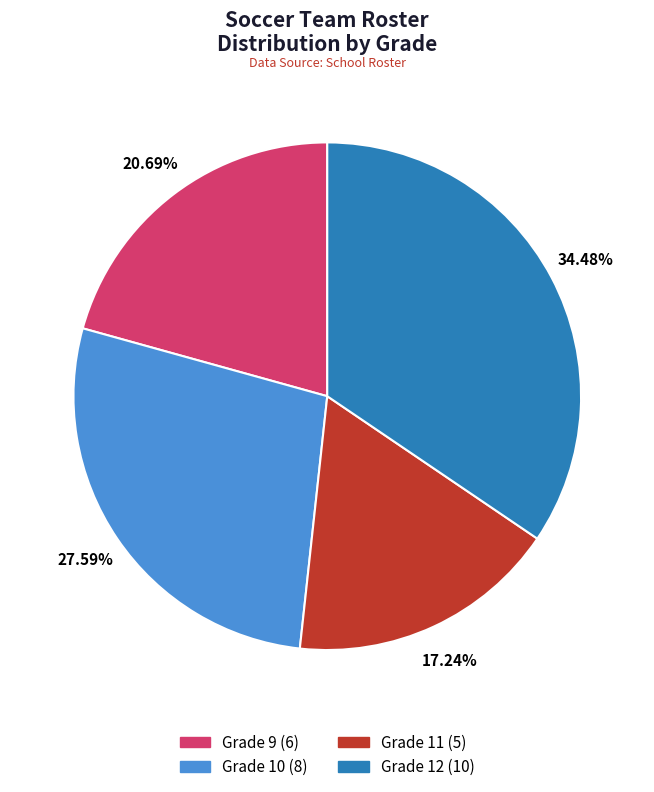

Is there any slice that represents more than half of the pie?

No